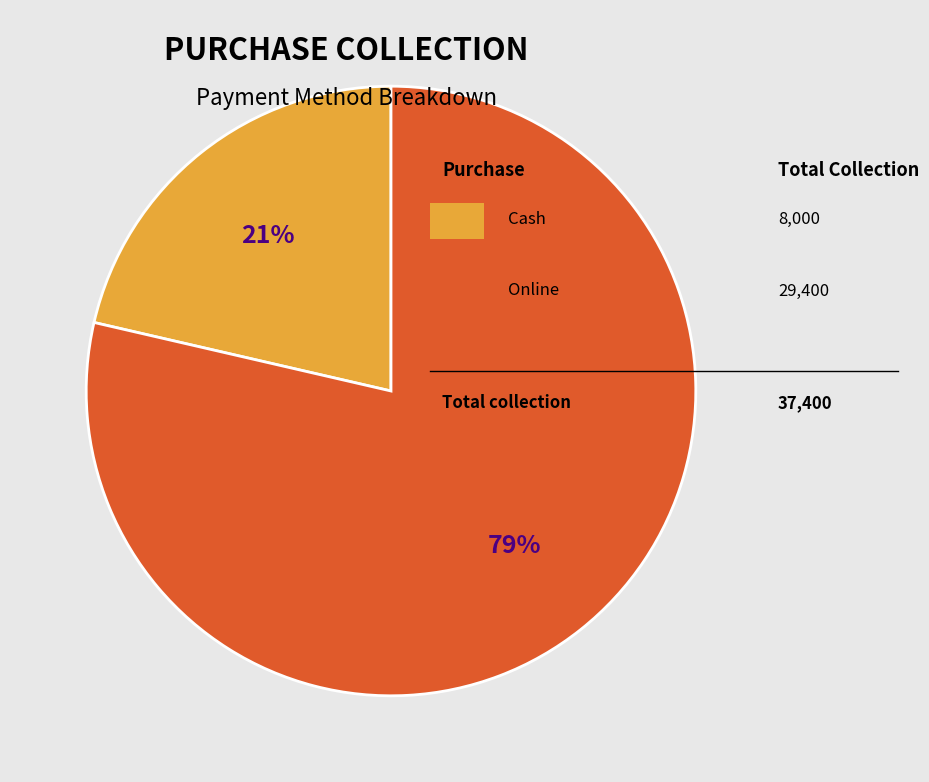

Is there any slice that represents more than half of the pie?

Yes